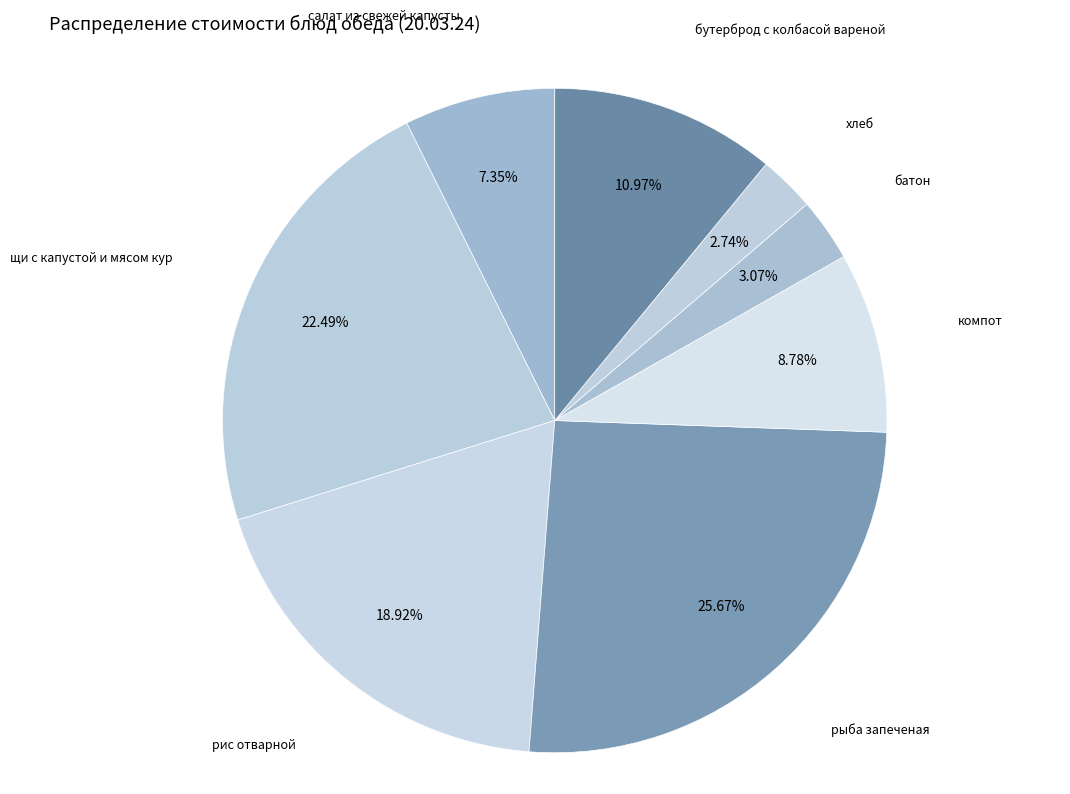

True or false: рис отварной accounts for 11% of the total.

False